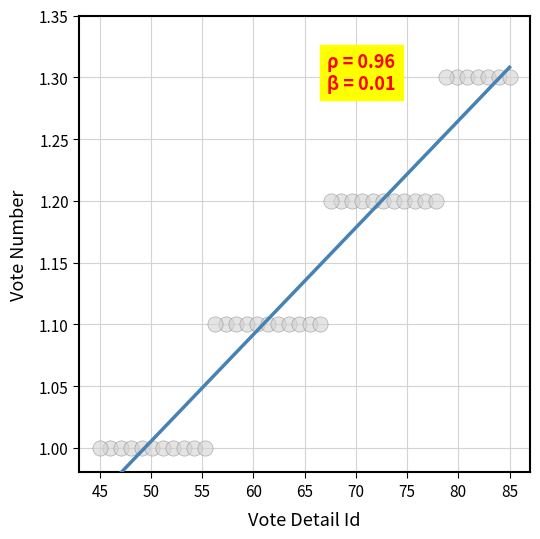

What is the range of X values (max minus min)?

40.0